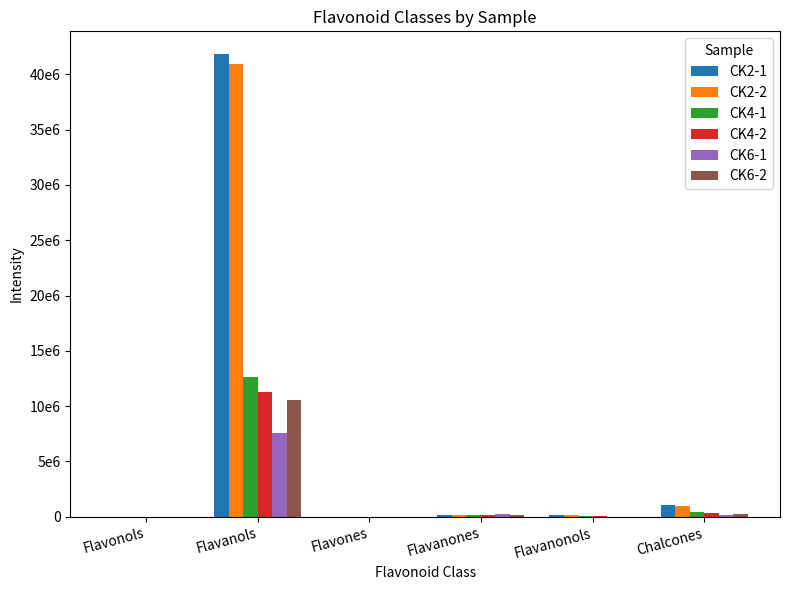

What are all the series names shown in the legend?

CK2-1, CK2-2, CK4-1, CK4-2, CK6-1, CK6-2